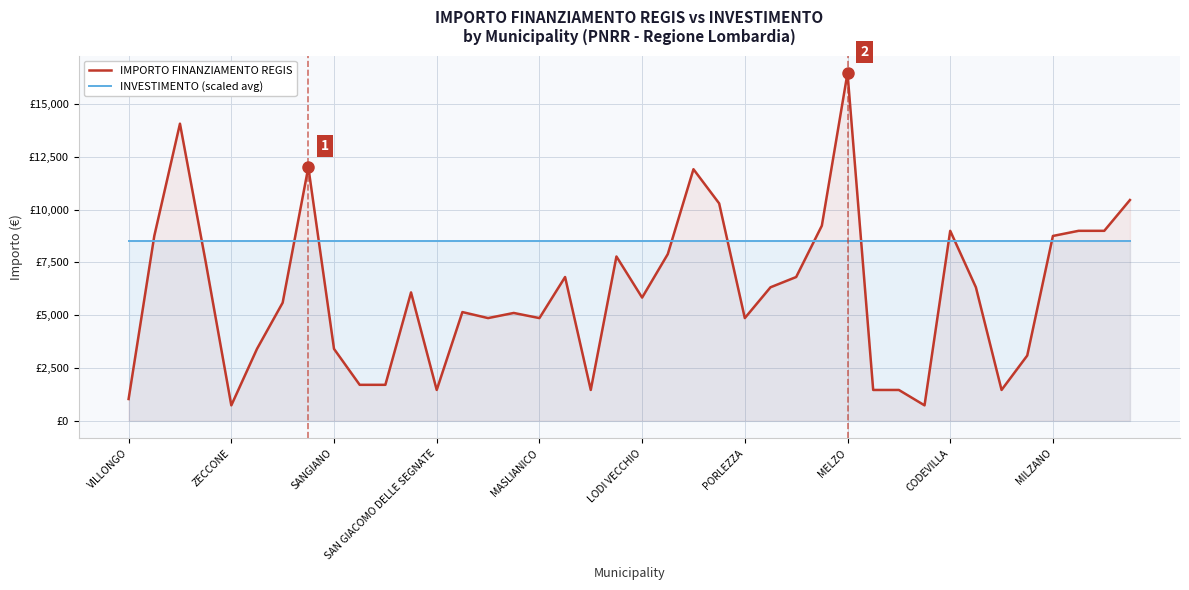

True or false: INVESTIMENTO (scaled avg) has a value of 8530.1 at 35.

True